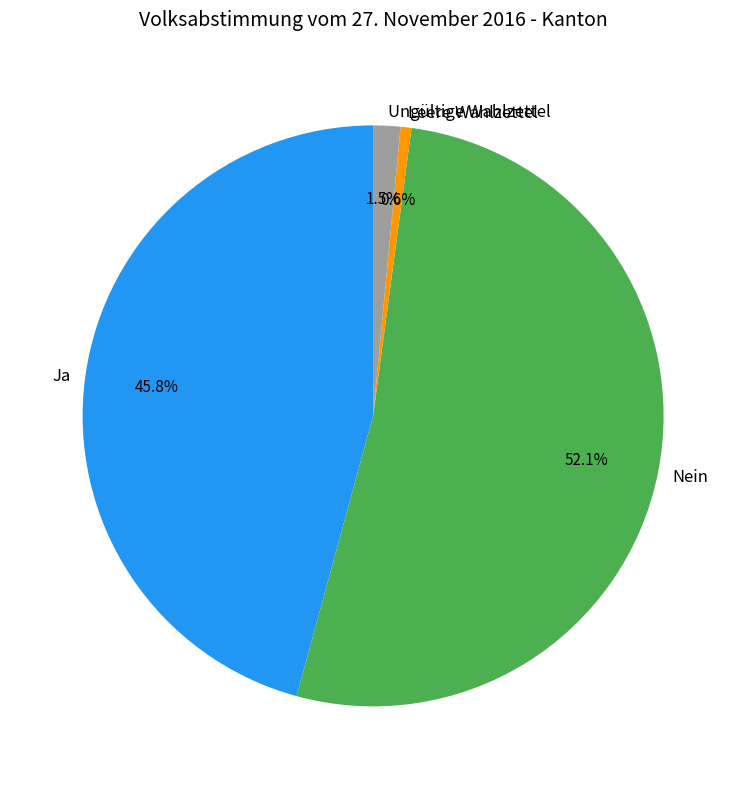

How many slices are in this pie chart?

4